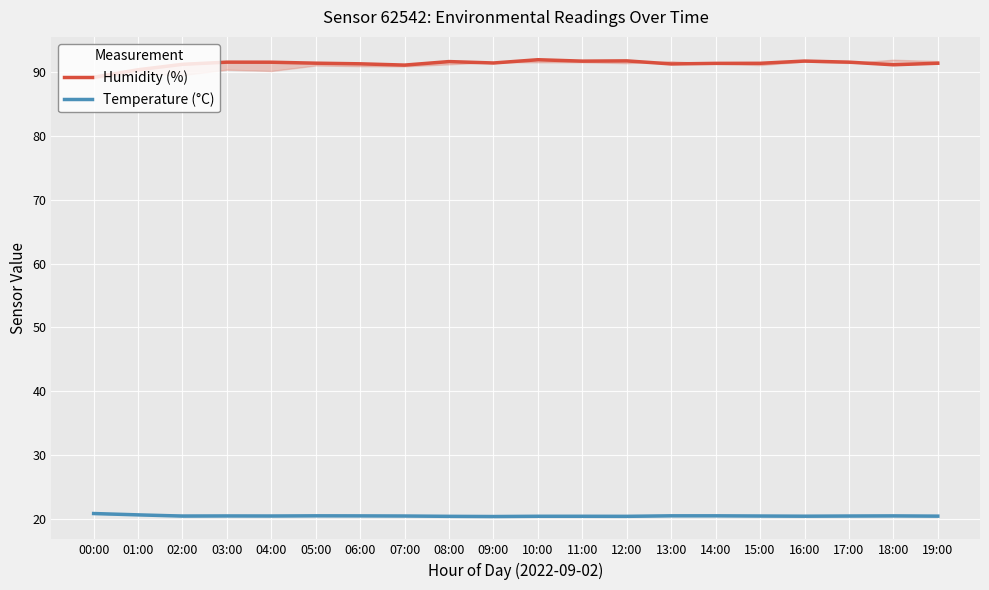

What is the difference between the highest and lowest values at 08:00?

71.2